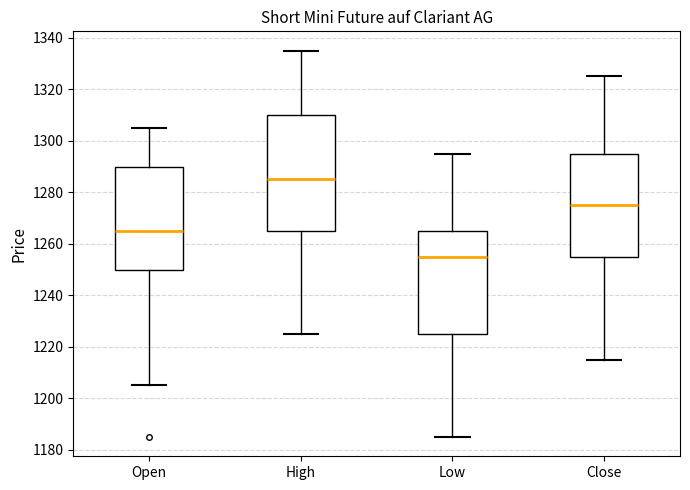

Reading left to right, transcribe this box plot: for each box, give where its median line is, the range the box spans, and where its two whiskers end, as read against the y-axis. The values are not printed on the chart, so give them approximately, as read against the axis.

Open: median 1266, box 1250 to 1290, whiskers 1206 to 1306
High: median 1286, box 1266 to 1310, whiskers 1226 to 1336
Low: median 1256, box 1226 to 1266, whiskers 1186 to 1296
Close: median 1276, box 1256 to 1296, whiskers 1216 to 1326